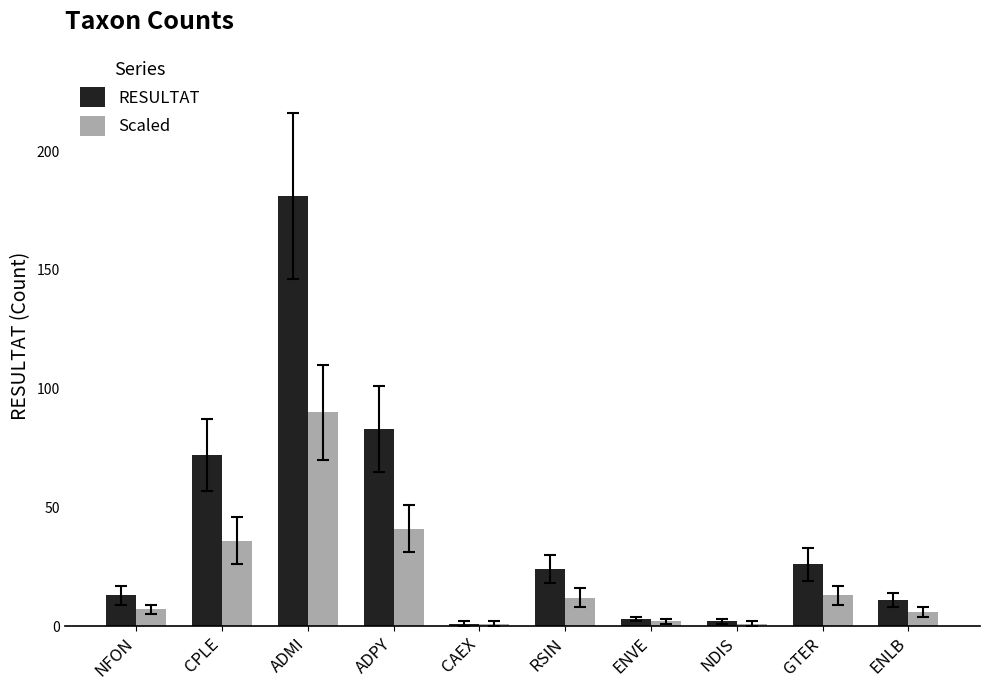

What position from the left is CAEX?

5